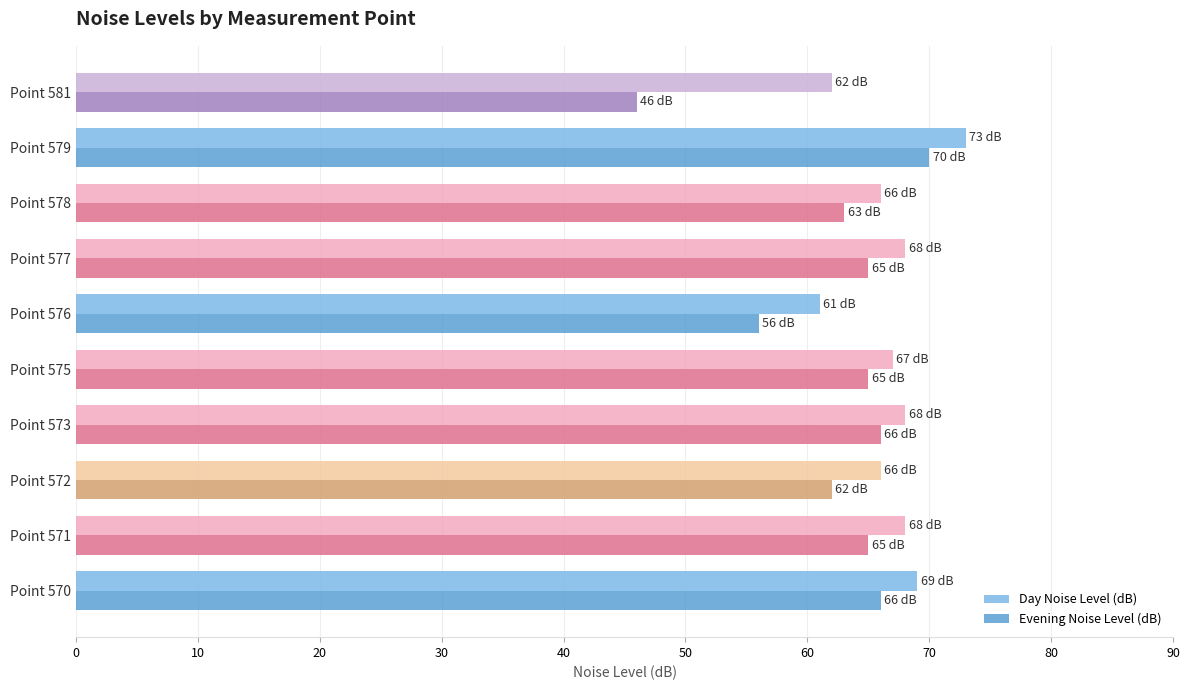

What is the spread (max minus min) of values at Point 579?

3